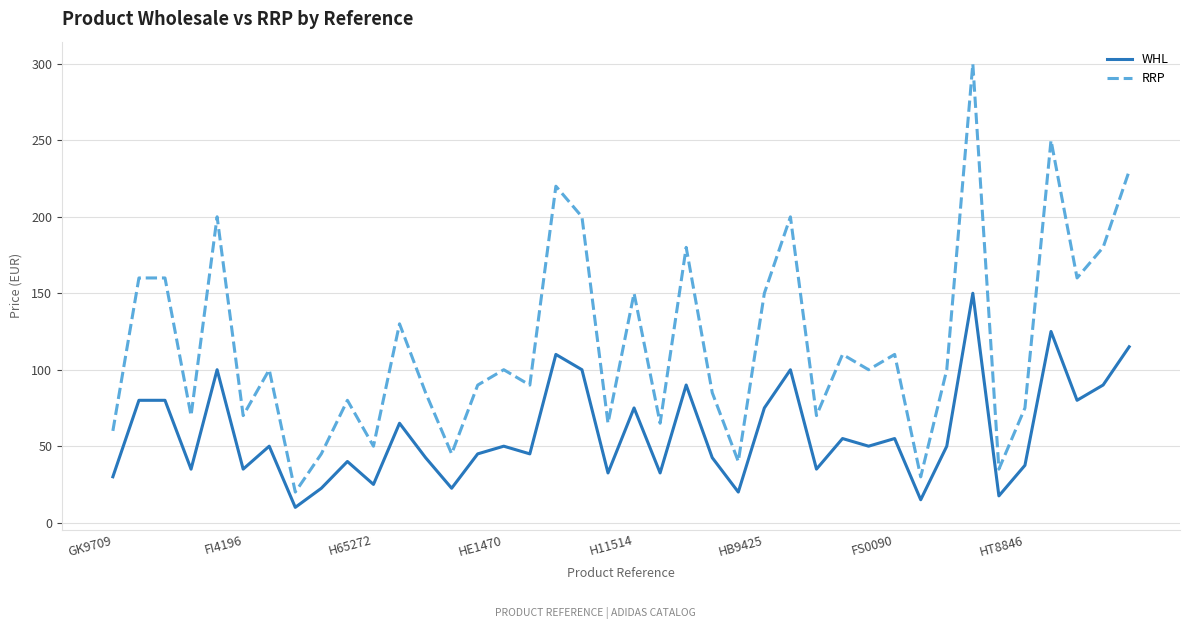

What is the minimum value shown in the chart?

10.0